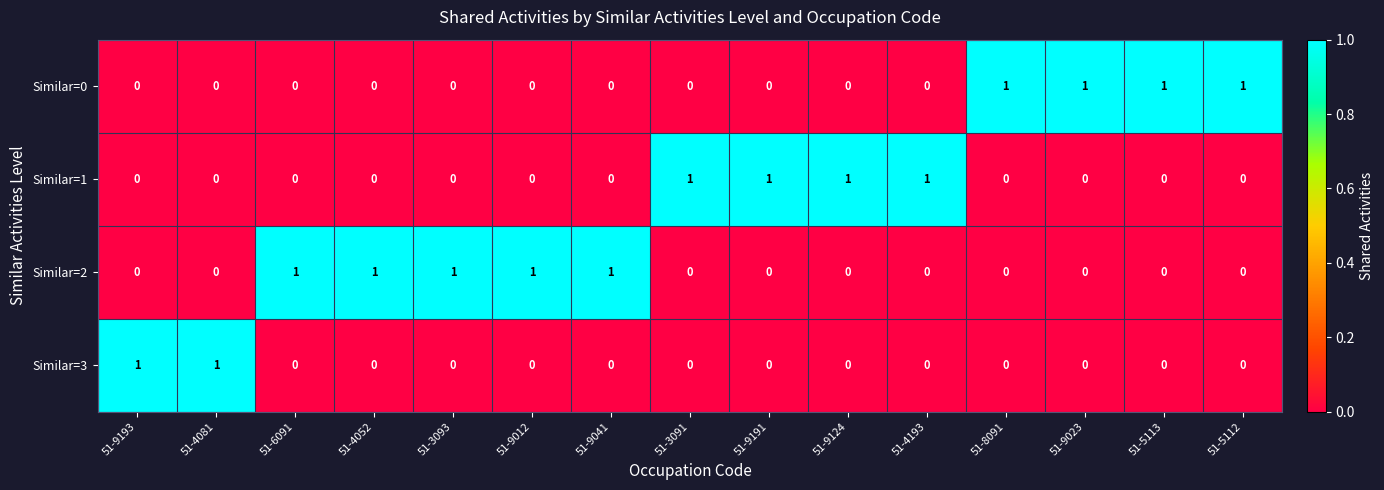

Count the Similar=0 values in the range 0 to 1.

15